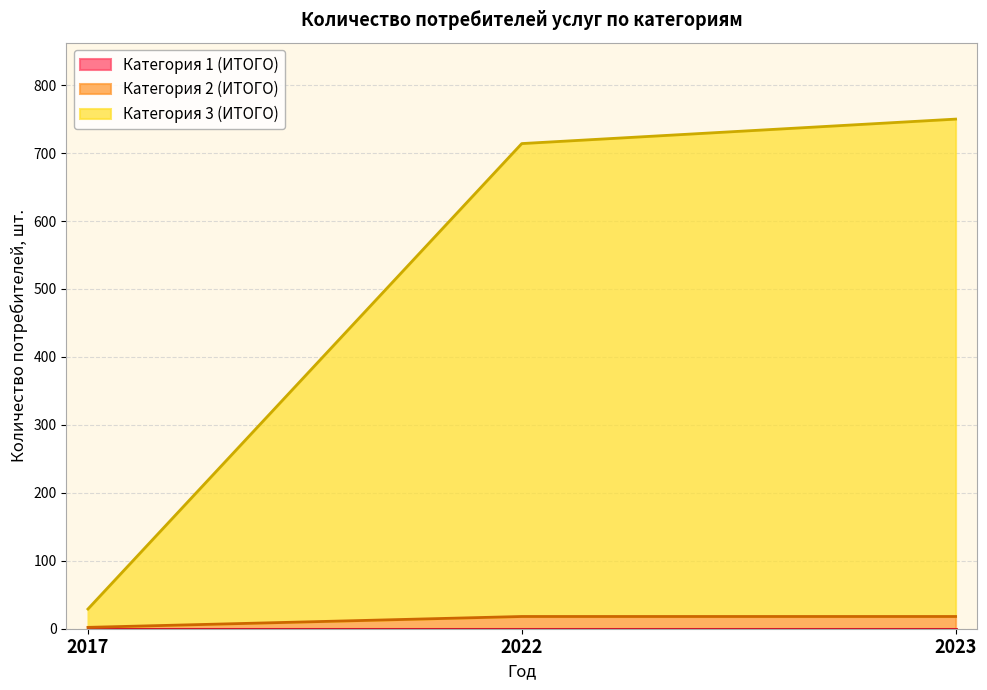

Which series has the largest range (max minus min)?

Категория 3 (ИТОГО)